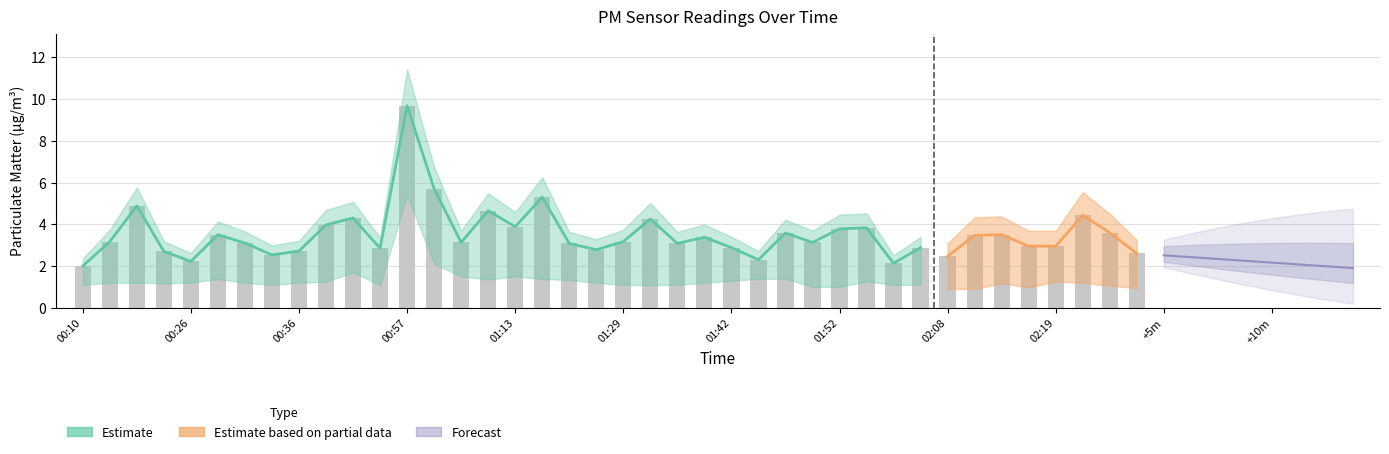

What is the greatest value displayed?

9.7